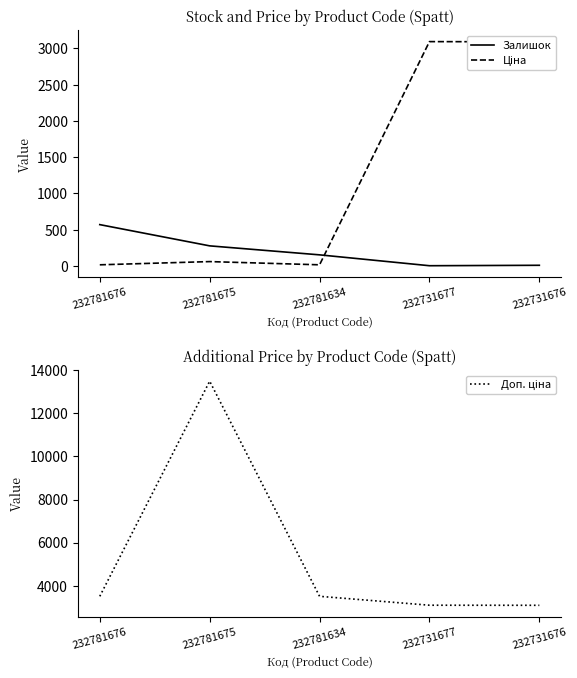

The value of Залишок at 232731677 is 1.4. True or false?

False